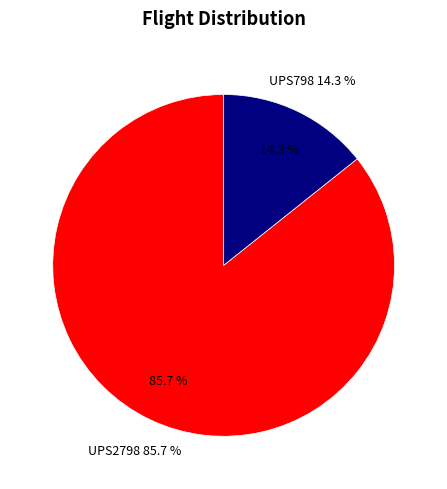

Between UPS798 and UPS2798, which is larger?

UPS2798